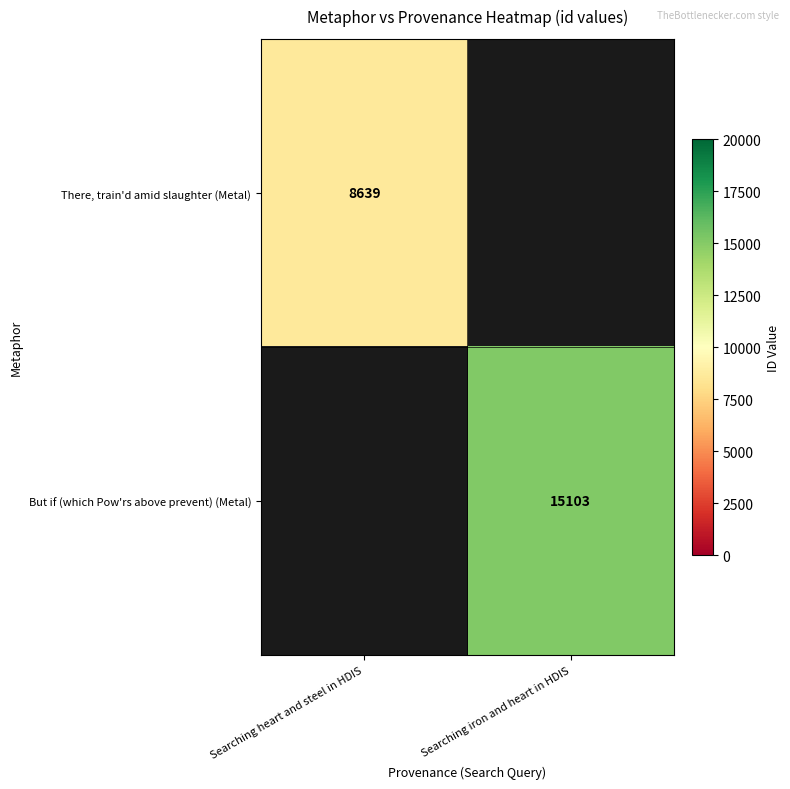

Is it true that But if (which Pow'rs above prevent) (Metal) equals 15103 at Searching iron and heart in HDIS?

True